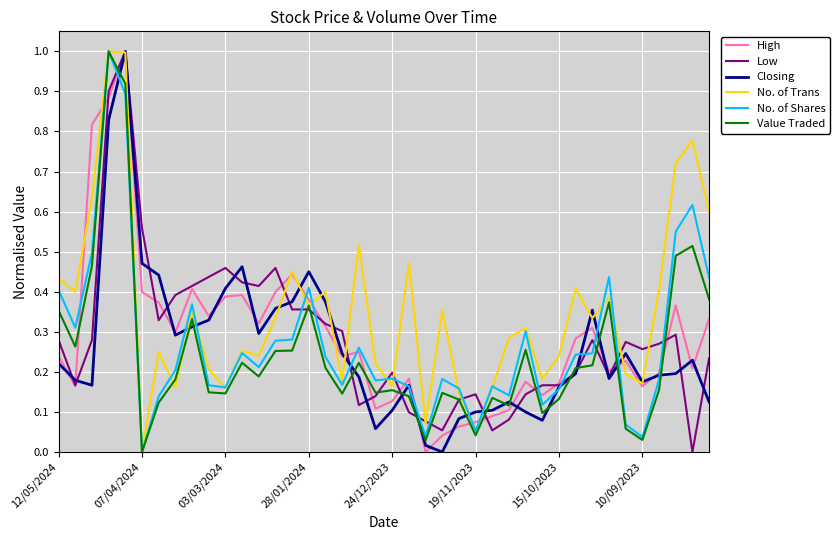

How many positive values does the No. of Shares series have?

39